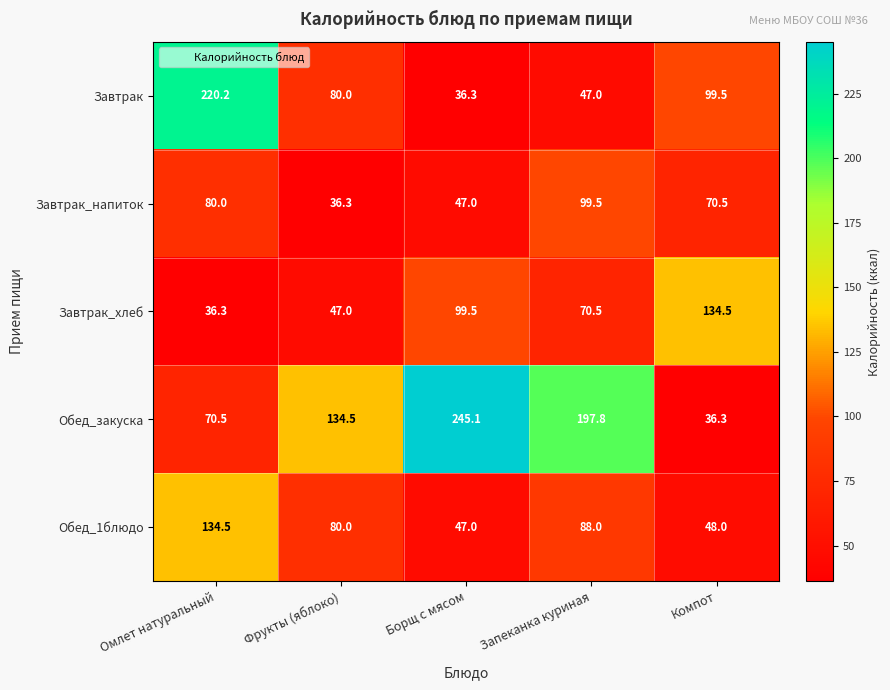

Between Омлет натуральный and Фрукты (яблоко), which series saw the biggest shift?

Завтрак